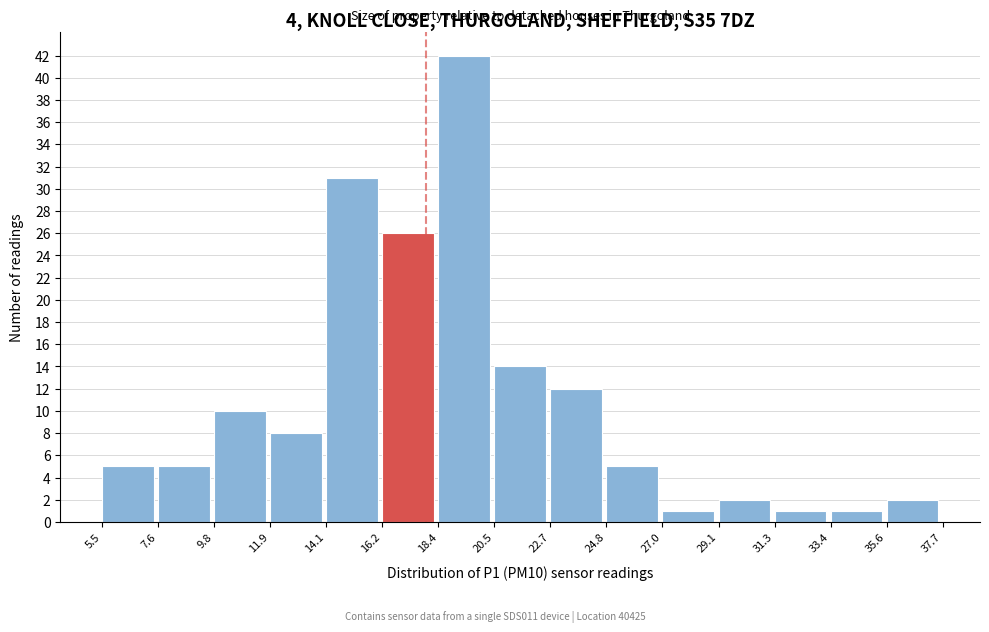

Over which range of the x-axis is the bar tallest?

18.4 to 20.5